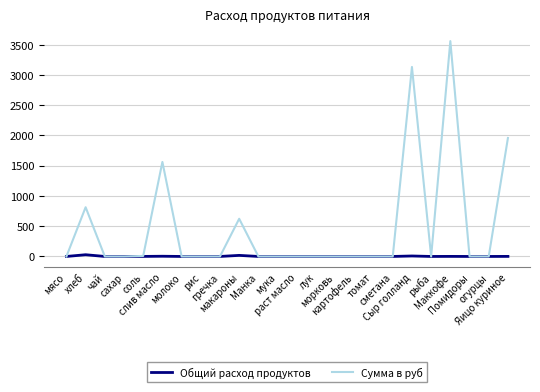

What is the greatest value displayed?

3560.0